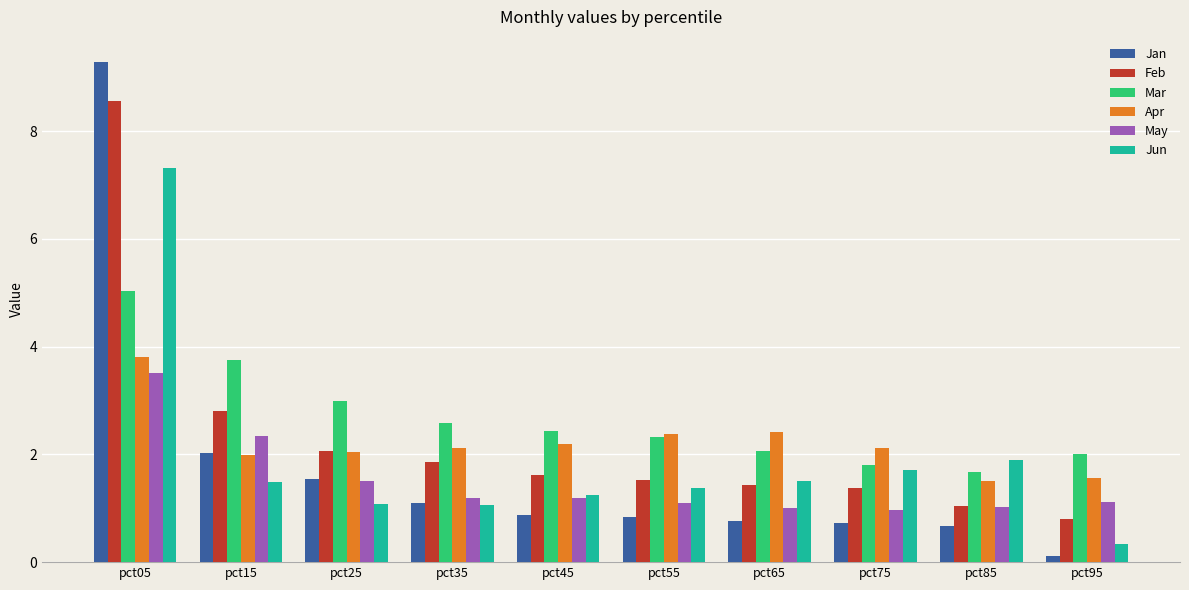

What is the sum of all Feb values?

23.1